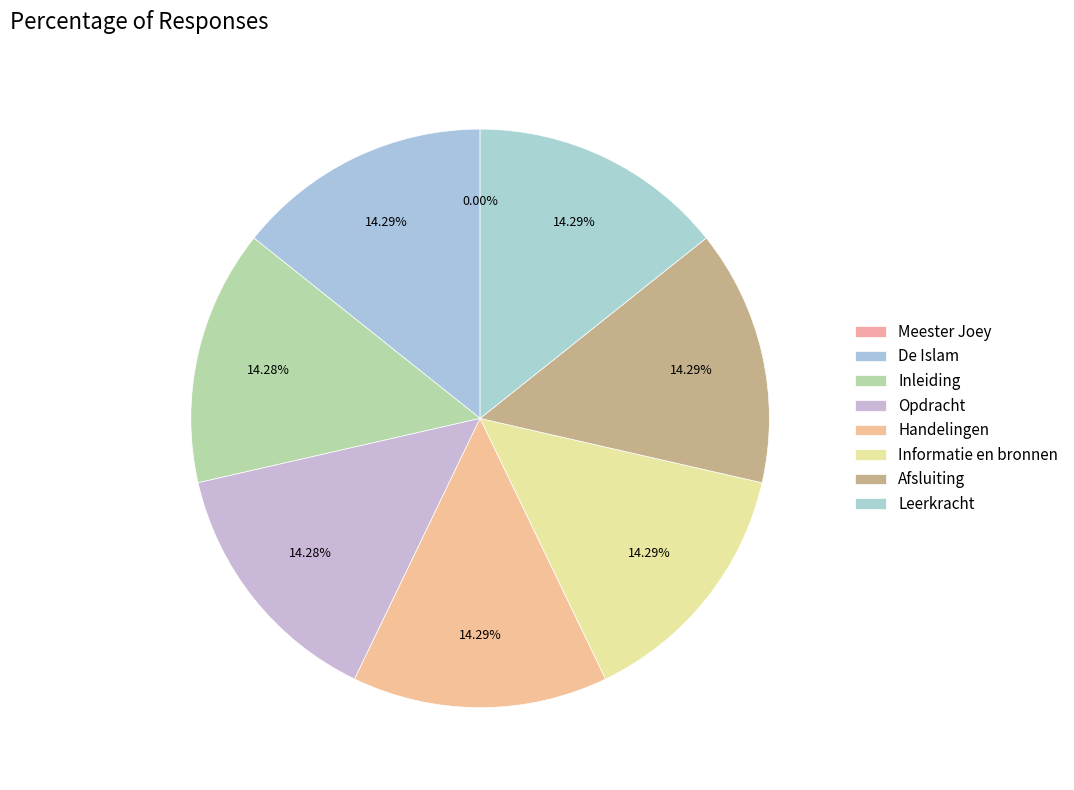

What is the smallest slice in the pie chart?

Meester Joey